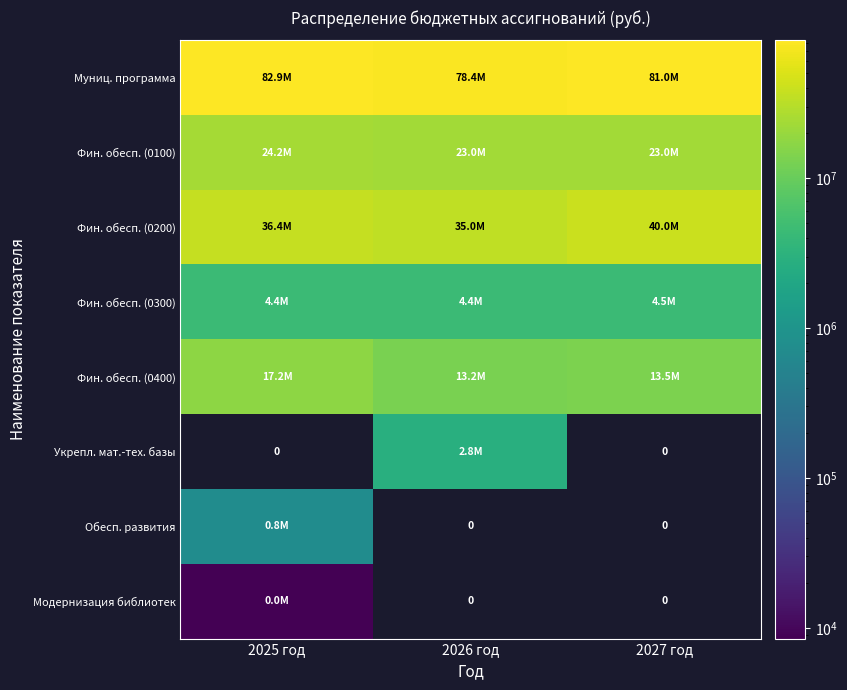

Between 2025 год and 2027 год, which series saw the biggest shift?

Фин. обесп. (0400)